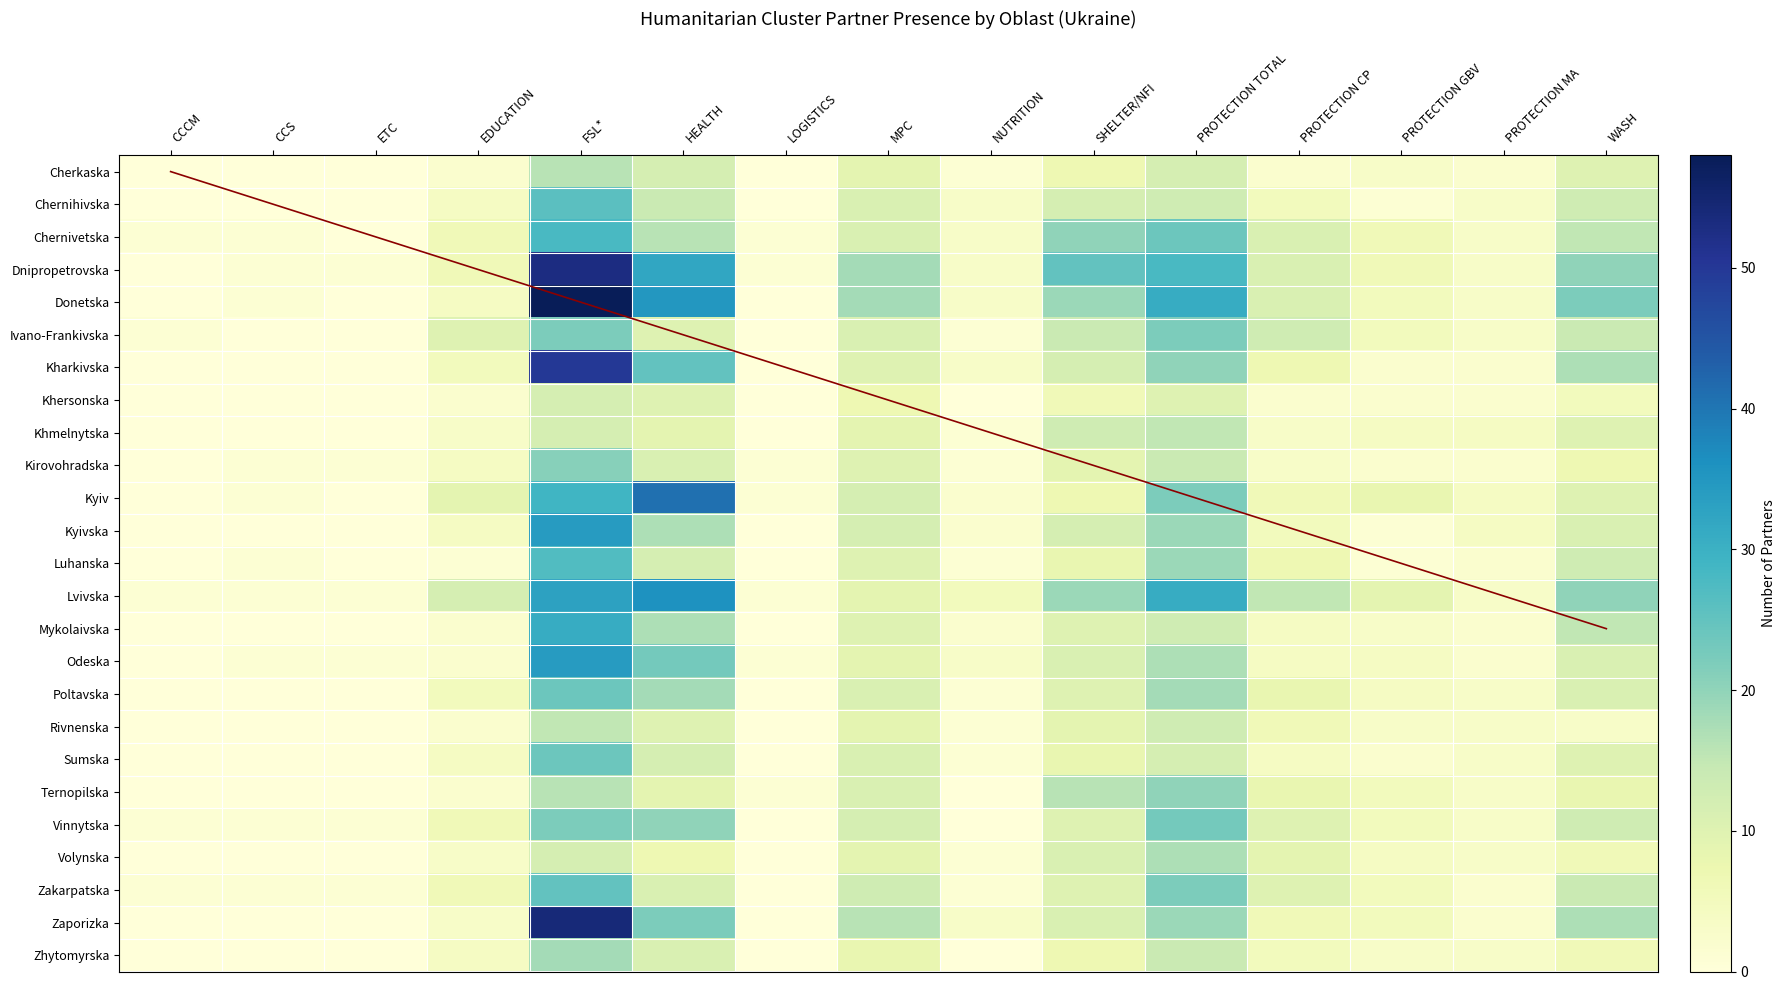

The Volynska series shows 7 at PROTECTION GBV. True or false?

False